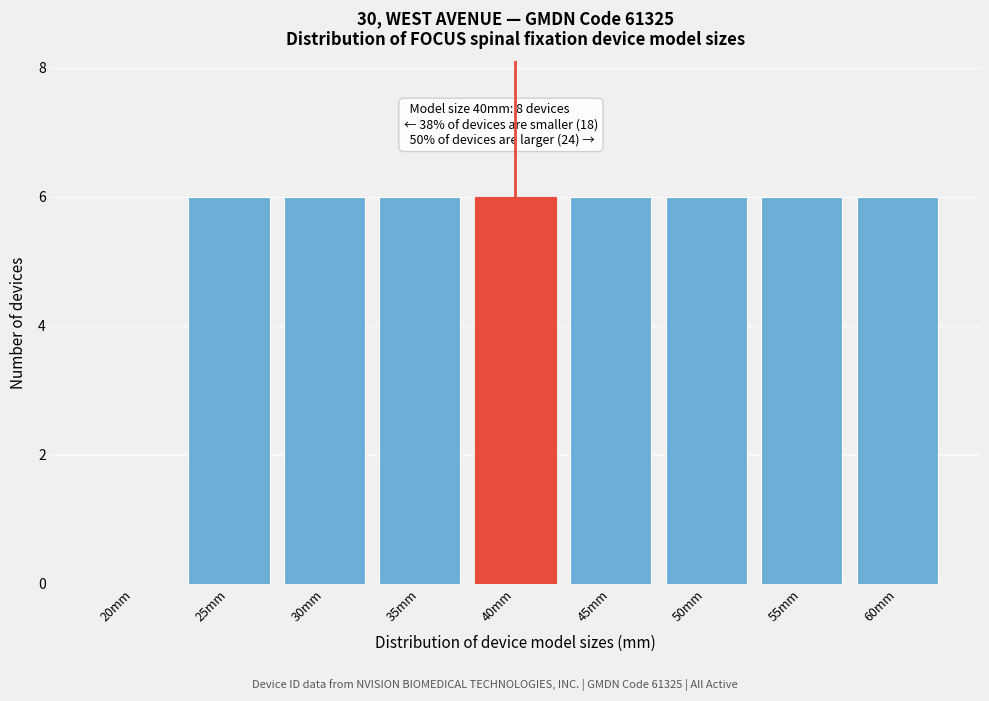

Reading left to right, extract all data points from this chart.

20mm=0	25mm=6	30mm=6	35mm=6	40mm=6	45mm=6	50mm=6	55mm=6	60mm=6